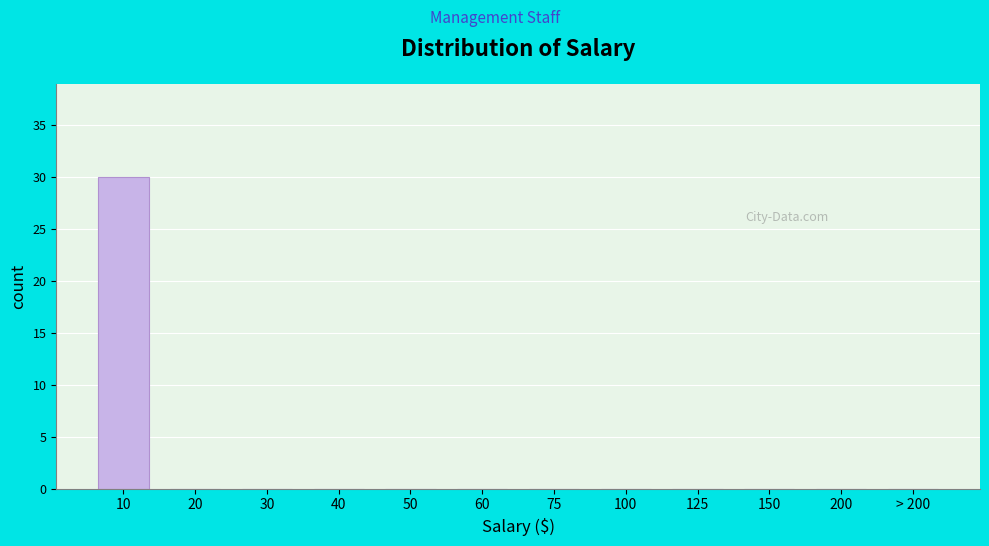

Reading left to right, extract all data points from this chart.

10=30	20=0	30=0	40=0	50=0	60=0	75=0	100=0	125=0	150=0	200=0	> 200=0